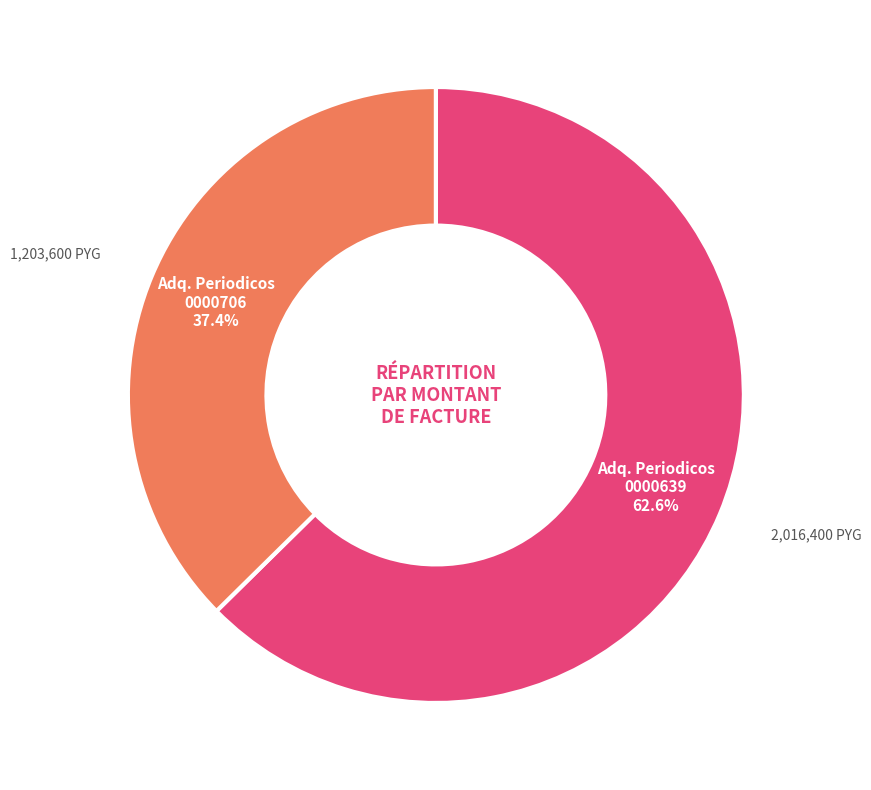

Is there a majority slice in this chart?

Yes